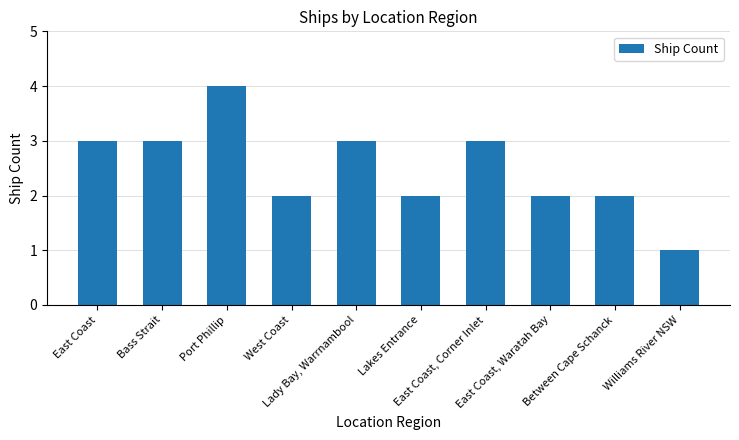

What is the value of the 10th bar from the left?

1